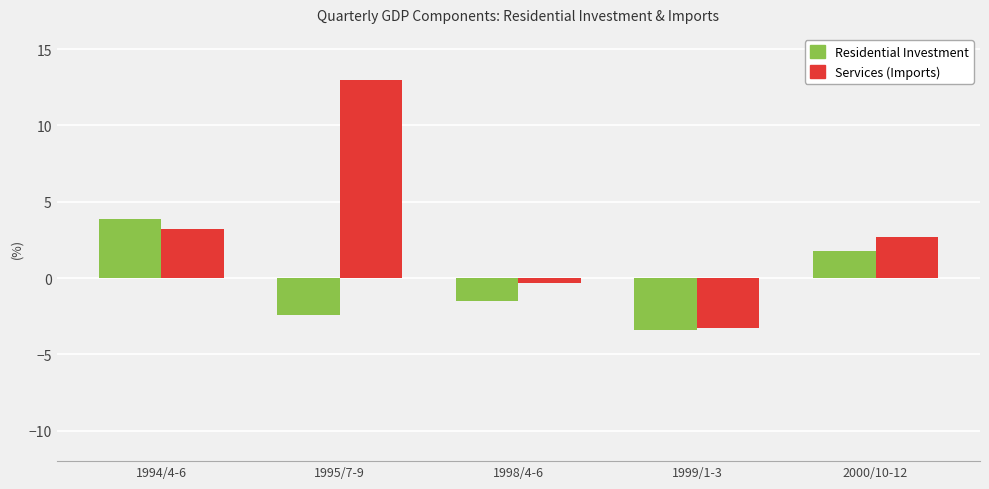

What is the value of the Services (Imports) bar at the 3rd from the left?

-0.3